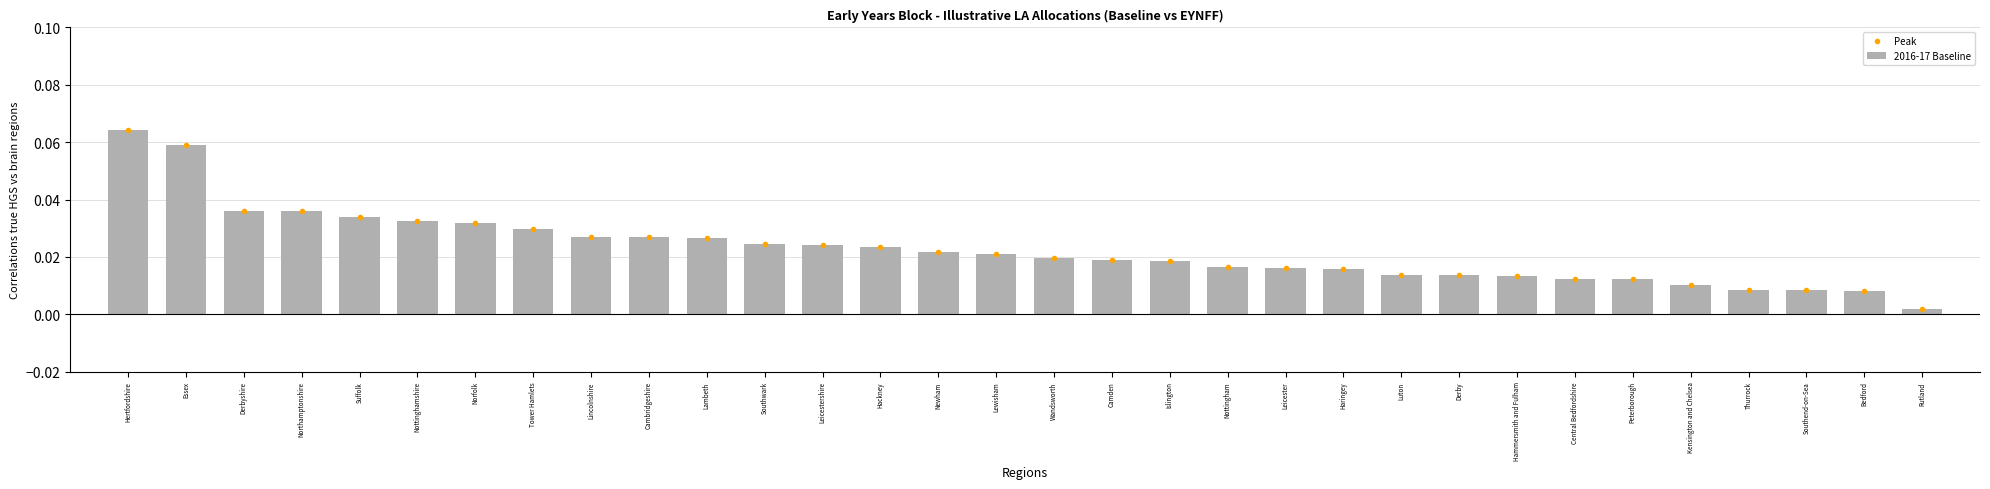

The chart shows a value of 0.1 at Suffolk. True or false?

False